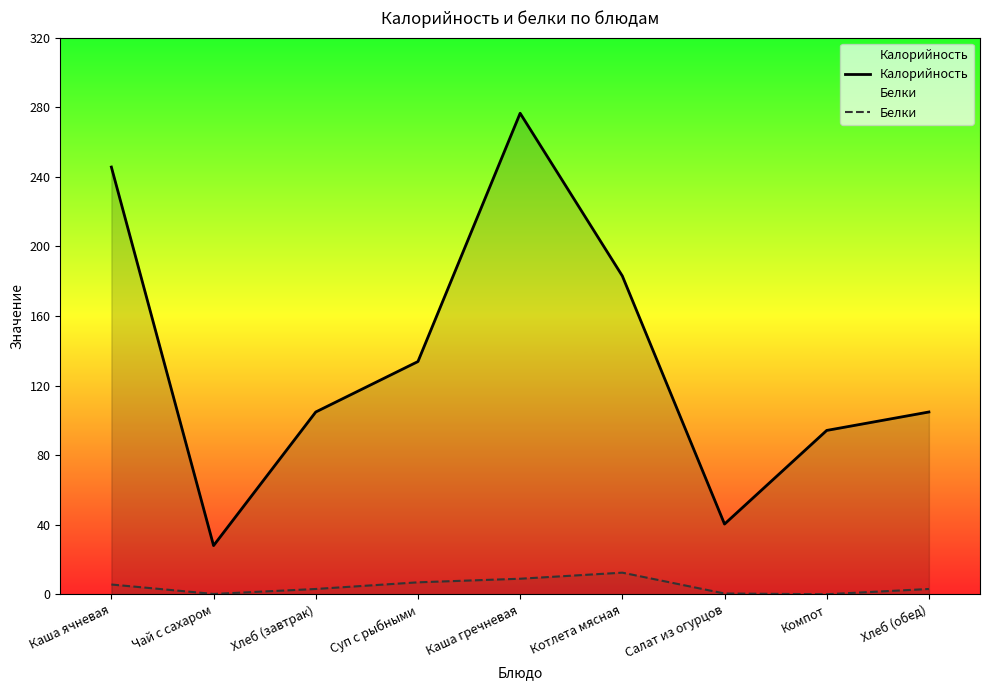

What is the label of the 1st point from the left?

Каша ячневая